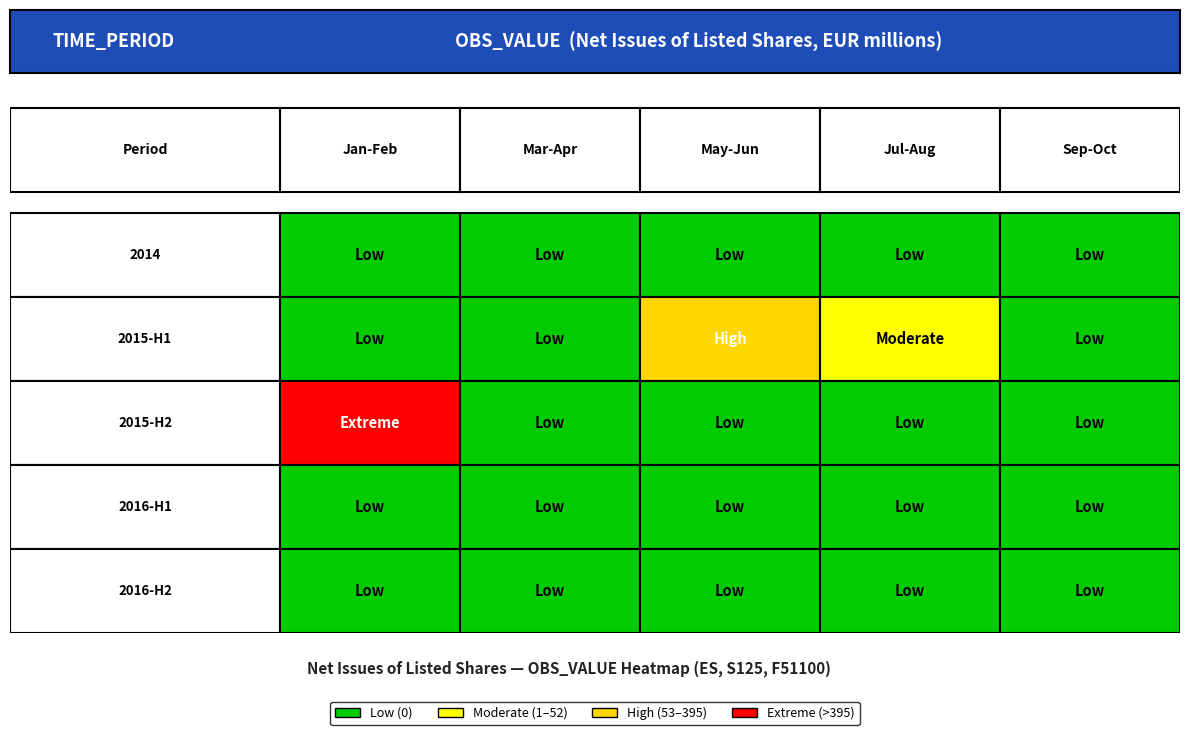

Count the number of data series in this chart.

5